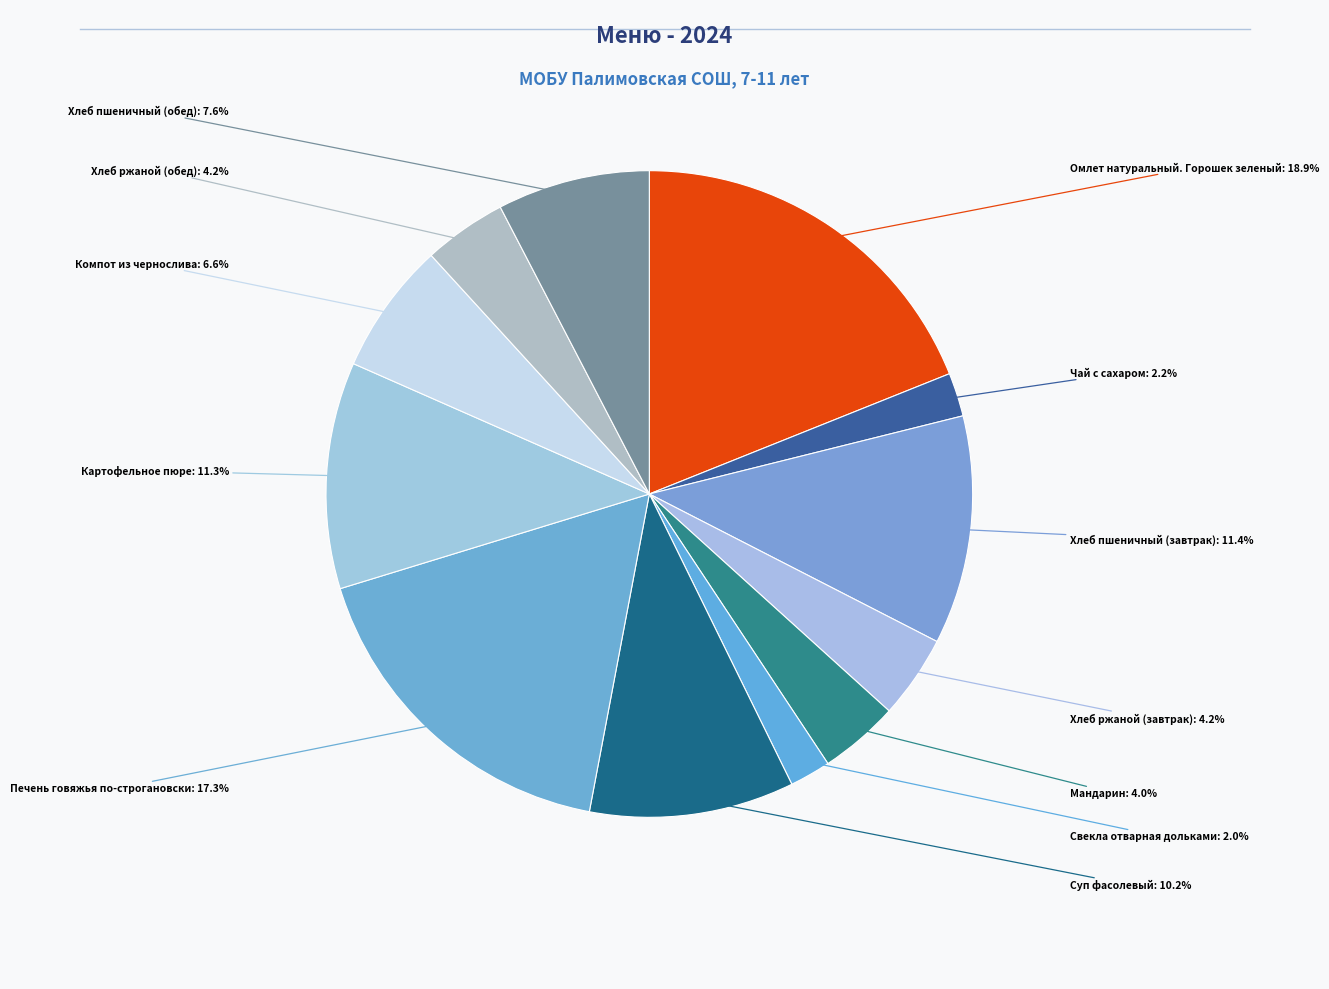

Count the number of slices in the pie.

12